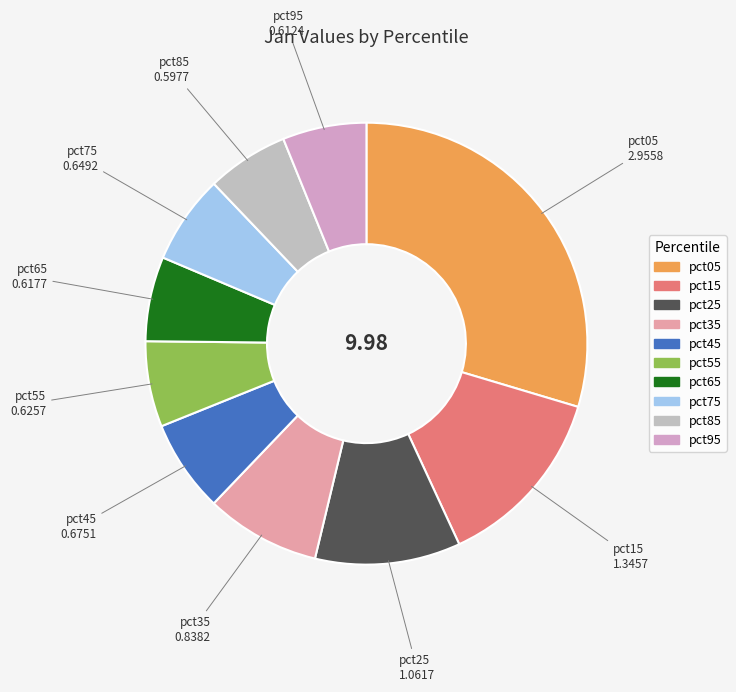

Which slice is the largest?

pct05